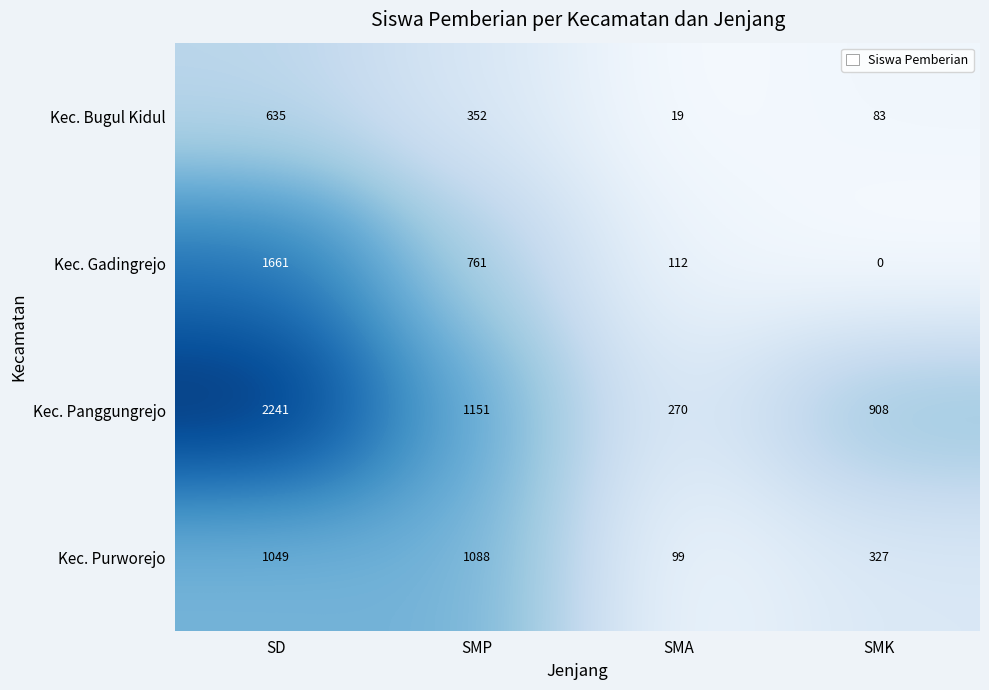

What is the difference between the second highest and second lowest values in the Kec. Bugul Kidul series?

269